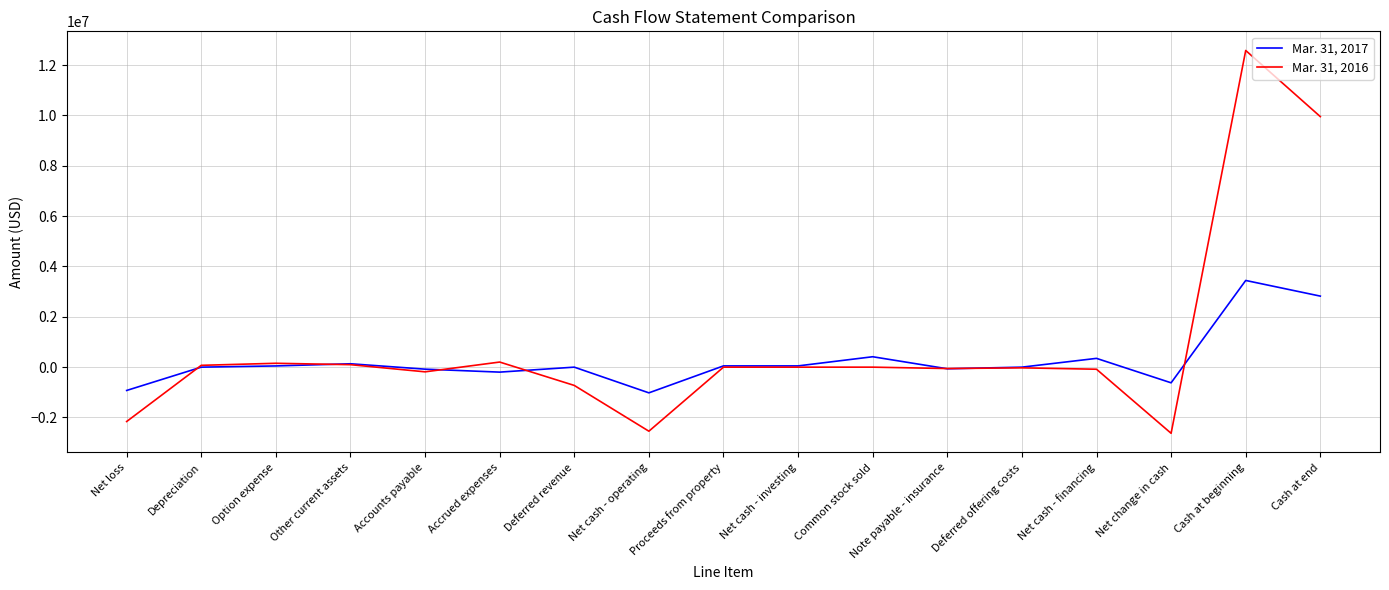

The Mar. 31, 2017 series shows 2945796 at Deferred revenue. True or false?

False